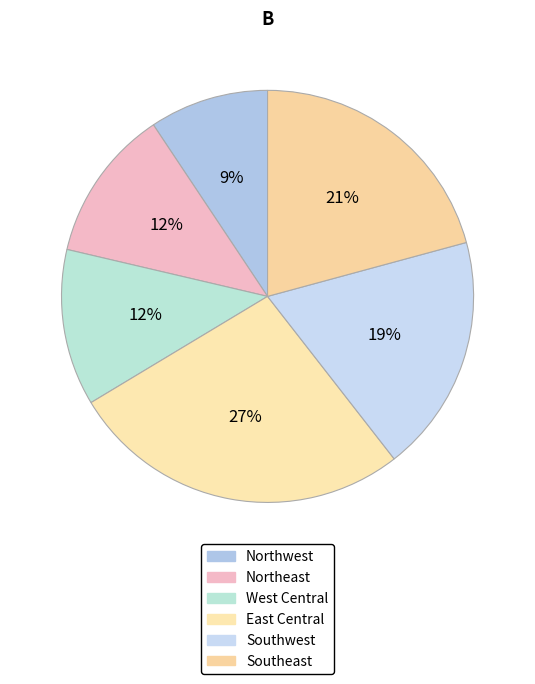

Is there any slice that represents more than half of the pie?

No